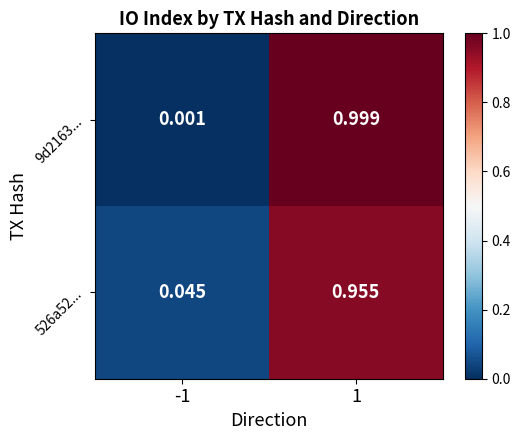

Is the value of 526a52... at 1 greater than the value of 9d2163... at 1?

No